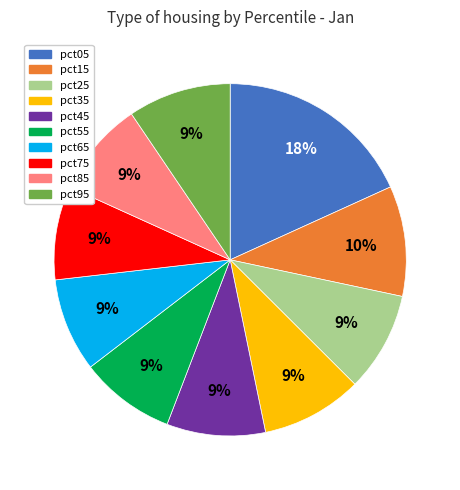

To the nearest percent, what percentage of the pie is pct35?

9%